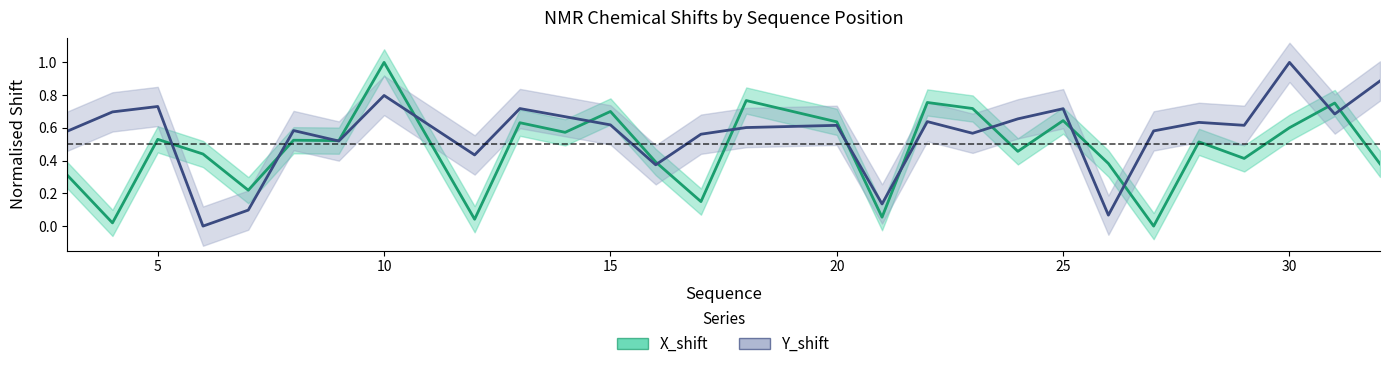

Which has a higher value, 23 or 32?

23